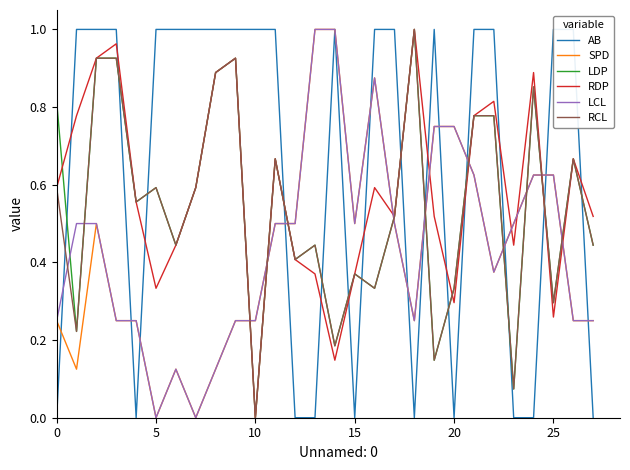

Rank the series by their maximum value, from lowest to highest.

AB, SPD, LDP, RDP, LCL, RCL